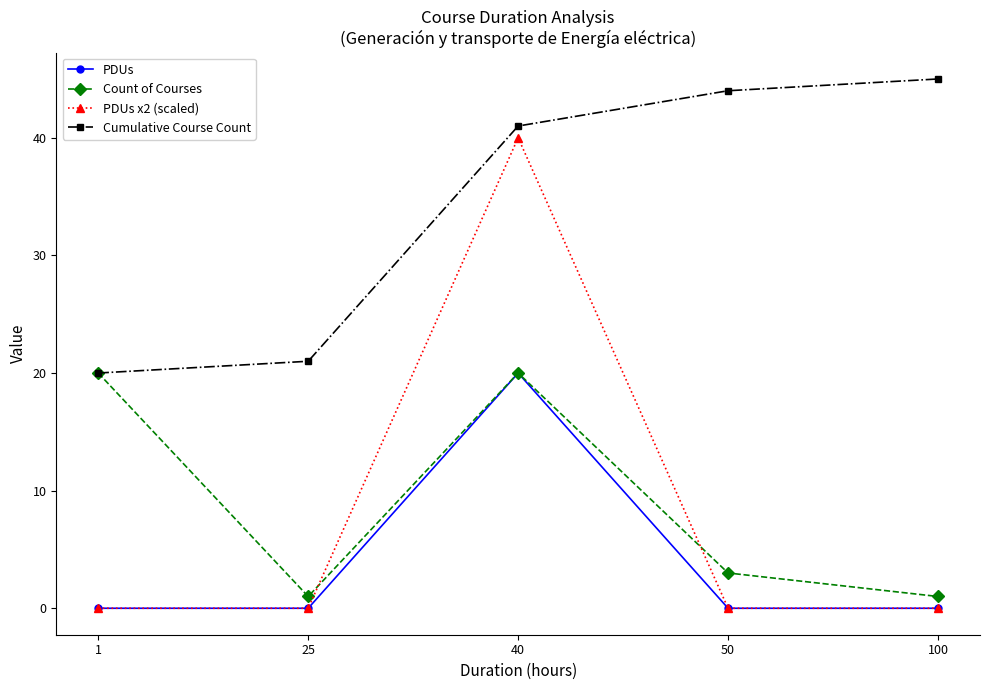

What is the greatest value displayed?

45